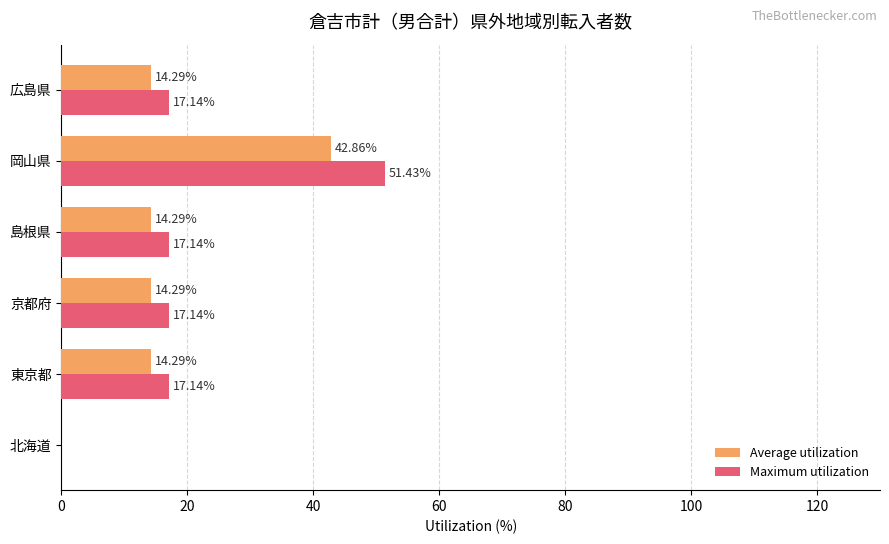

Which series has the largest total across all categories?

Maximum utilization